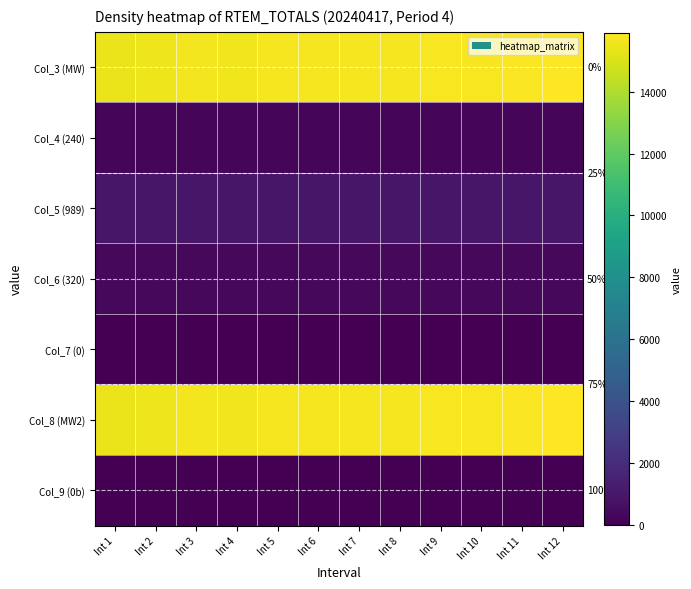

The value of Col_3 (MW) at Int 11 is 15789.5. True or false?

True